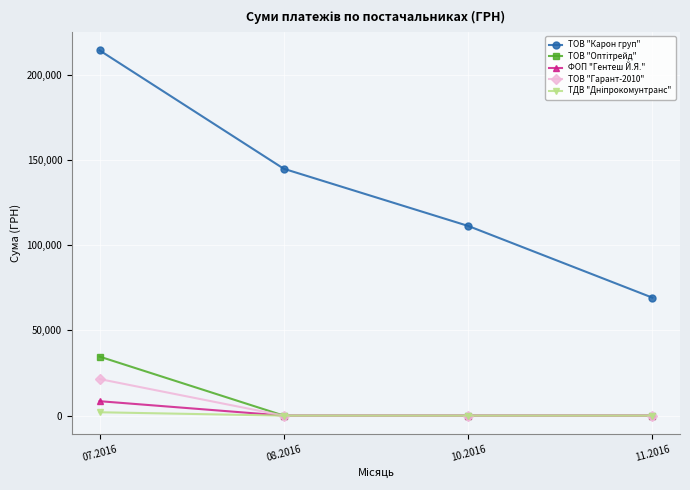

How many ТОВ "Гарант-2010" values are between 0 and 21472?

4